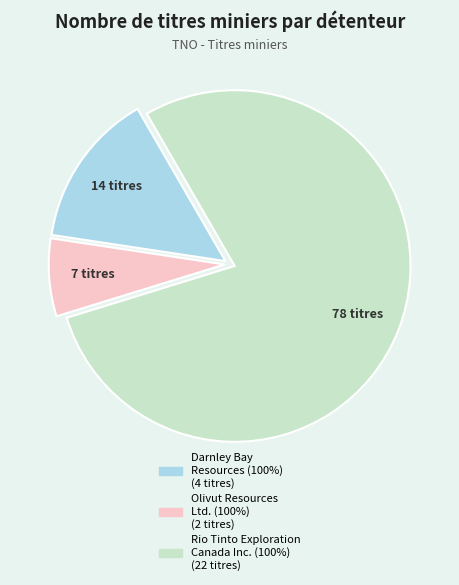

Is there any slice that represents more than half of the pie?

Yes